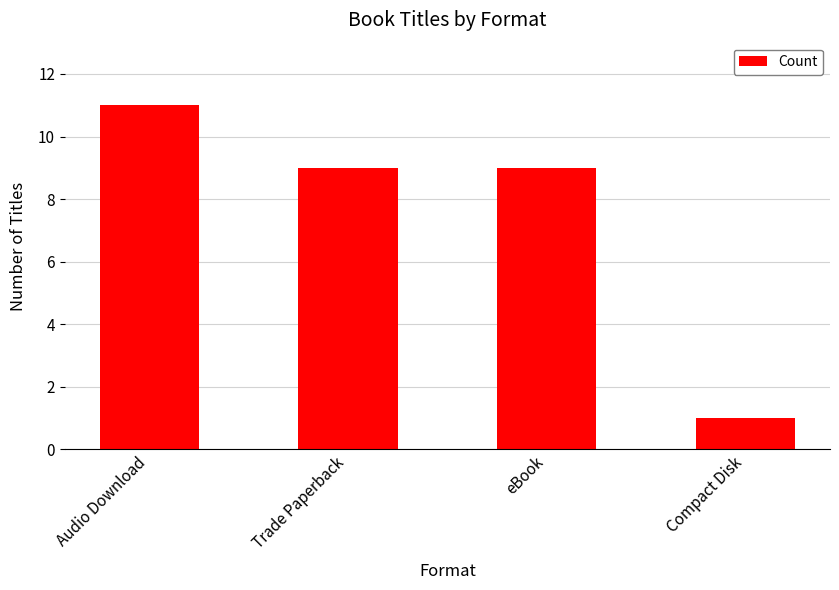

Between Audio Download and Compact Disk, which is larger?

Audio Download